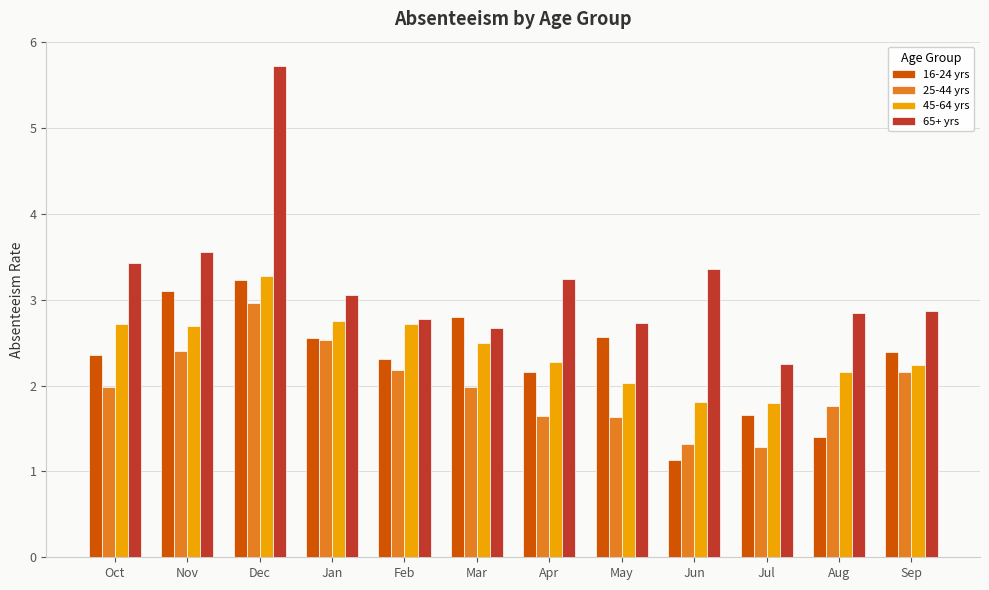

Rank the series at Feb from lowest to highest value.

25-44 yrs, 16-24 yrs, 45-64 yrs, 65+ yrs